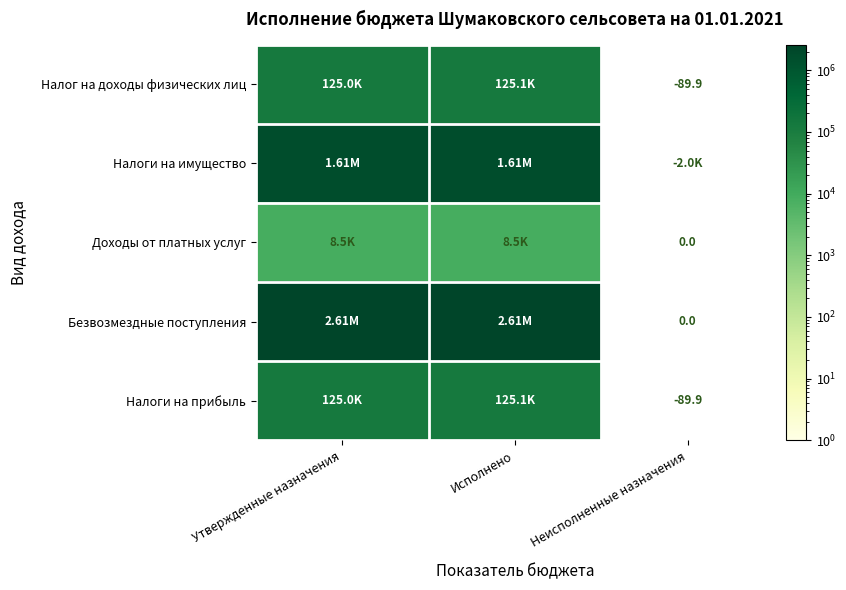

What is the maximum value shown in the chart?

2611853.0